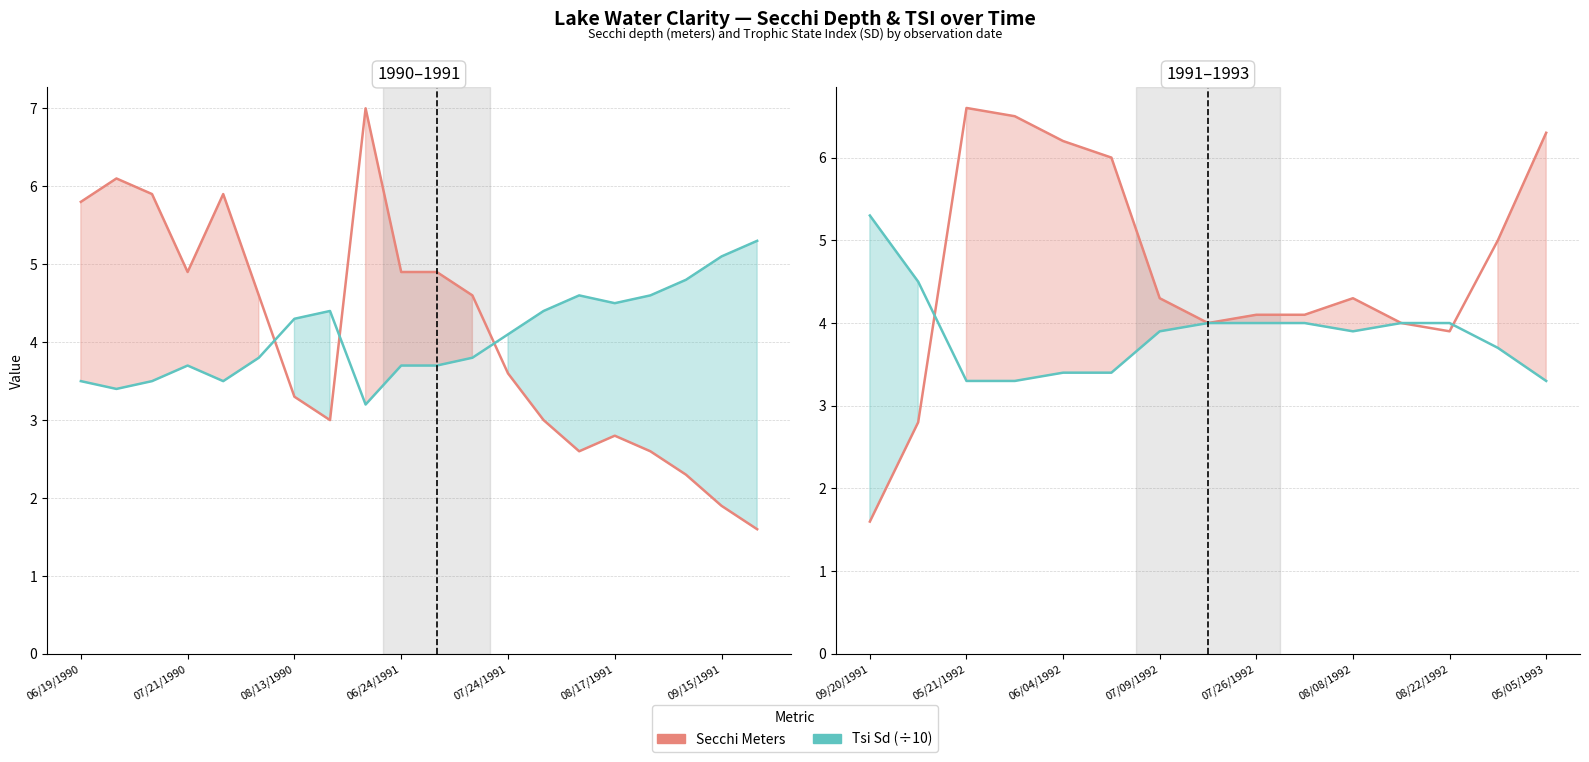

Which series changed the most between 9 and 14?

Secchi Meters